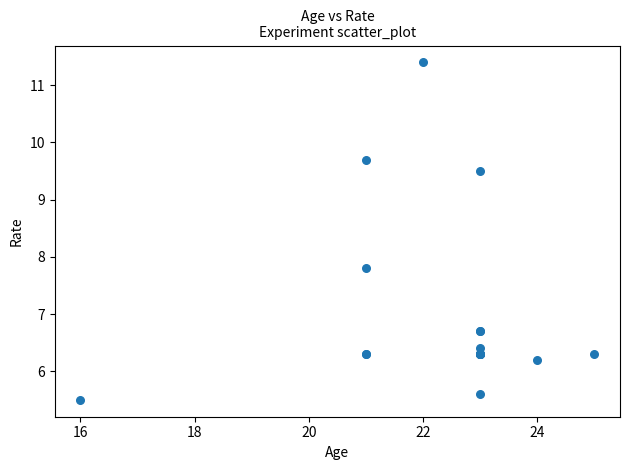

What Y value in the scatter plot is closest to 8?

7.8